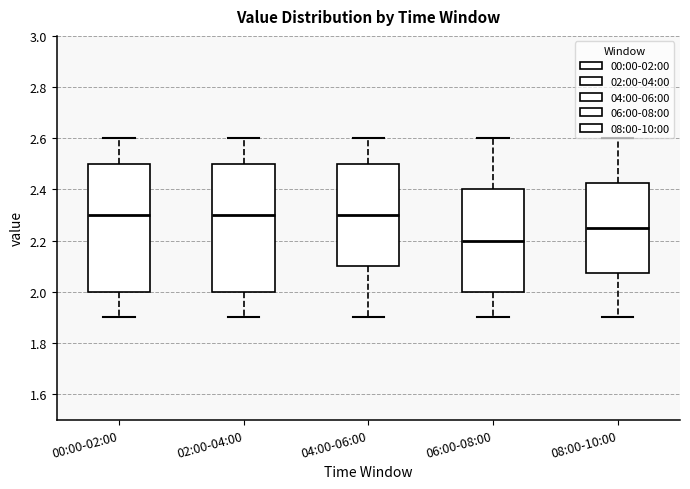

Reading left to right, read every box against the y-axis: the position of its median line, the range the box covers, and the ends of its whiskers. The values are not printed on the chart, so give them approximately, as read against the axis.

00:00-02:00: median 2.30, box 2.00 to 2.50, whiskers 1.90 to 2.60
02:00-04:00: median 2.30, box 2.00 to 2.50, whiskers 1.90 to 2.60
04:00-06:00: median 2.30, box 2.10 to 2.50, whiskers 1.90 to 2.60
06:00-08:00: median 2.20, box 2.00 to 2.40, whiskers 1.90 to 2.60
08:00-10:00: median 2.26, box 2.08 to 2.42, whiskers 1.90 to 2.60